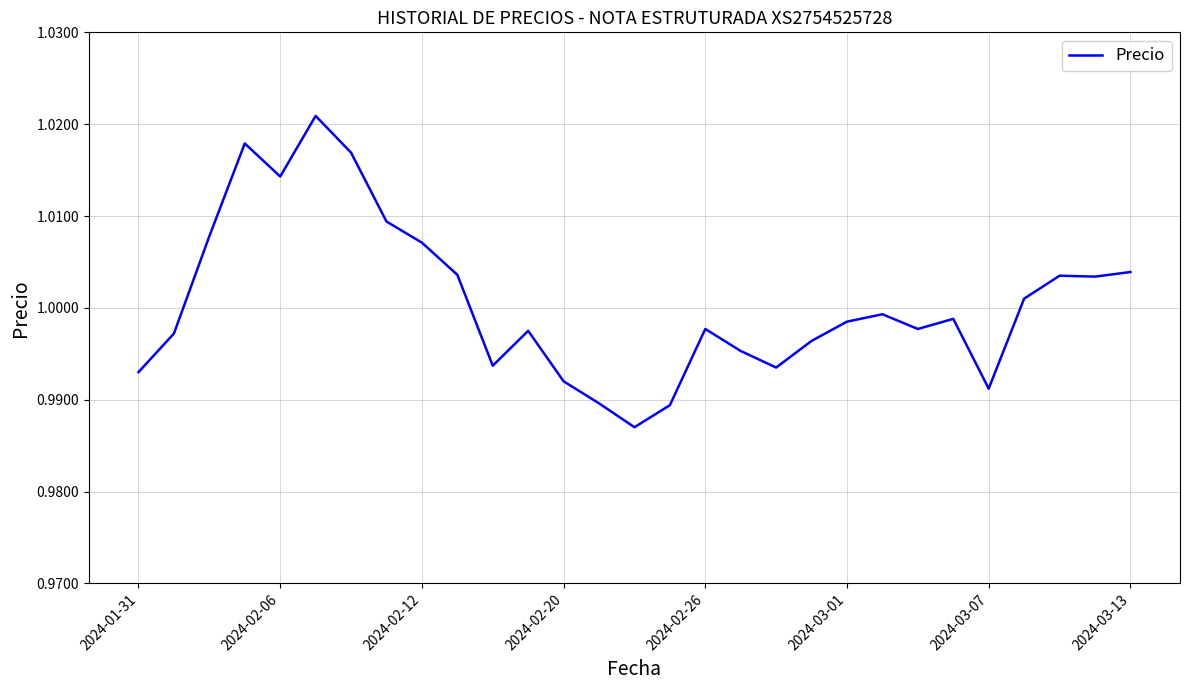

The chart shows a value of 1.7 at 2024-03-13. True or false?

False